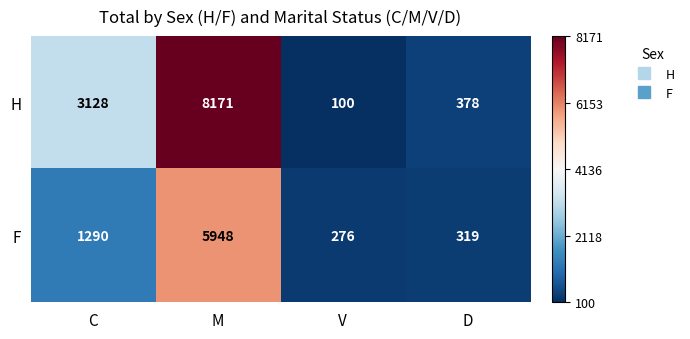

Reading right to left, extract all data points from this chart.

H: D=378	V=100	M=8171	C=3128
F: D=319	V=276	M=5948	C=1290